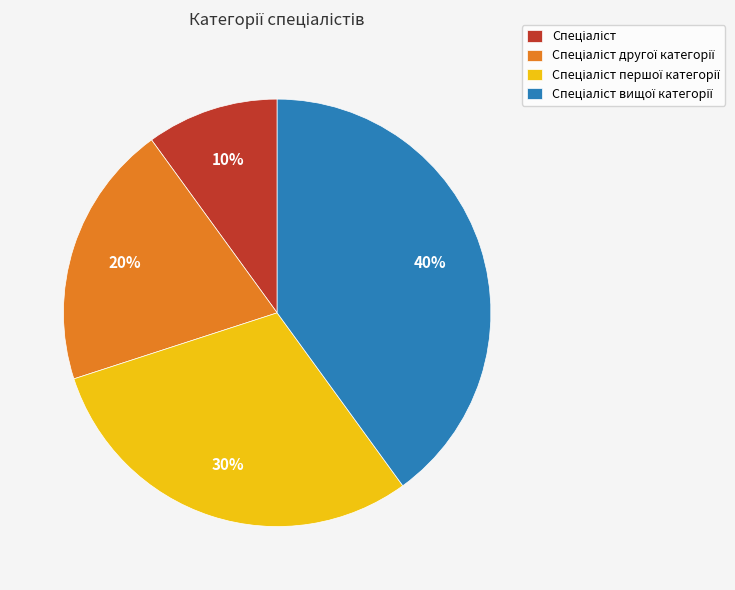

To the nearest percent, what is the difference between the largest and smallest slice percentages?

30%